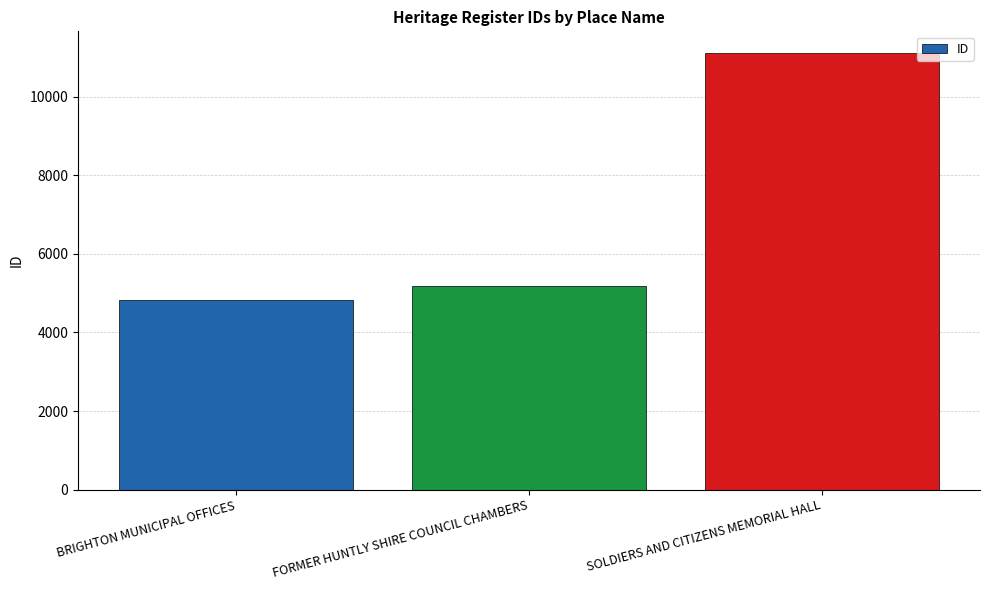

Reading left to right, transcribe all the data shown in this chart.

BRIGHTON MUNICIPAL OFFICES=4832	FORMER HUNTLY SHIRE COUNCIL CHAMBERS=5178	SOLDIERS AND CITIZENS MEMORIAL HALL=11114